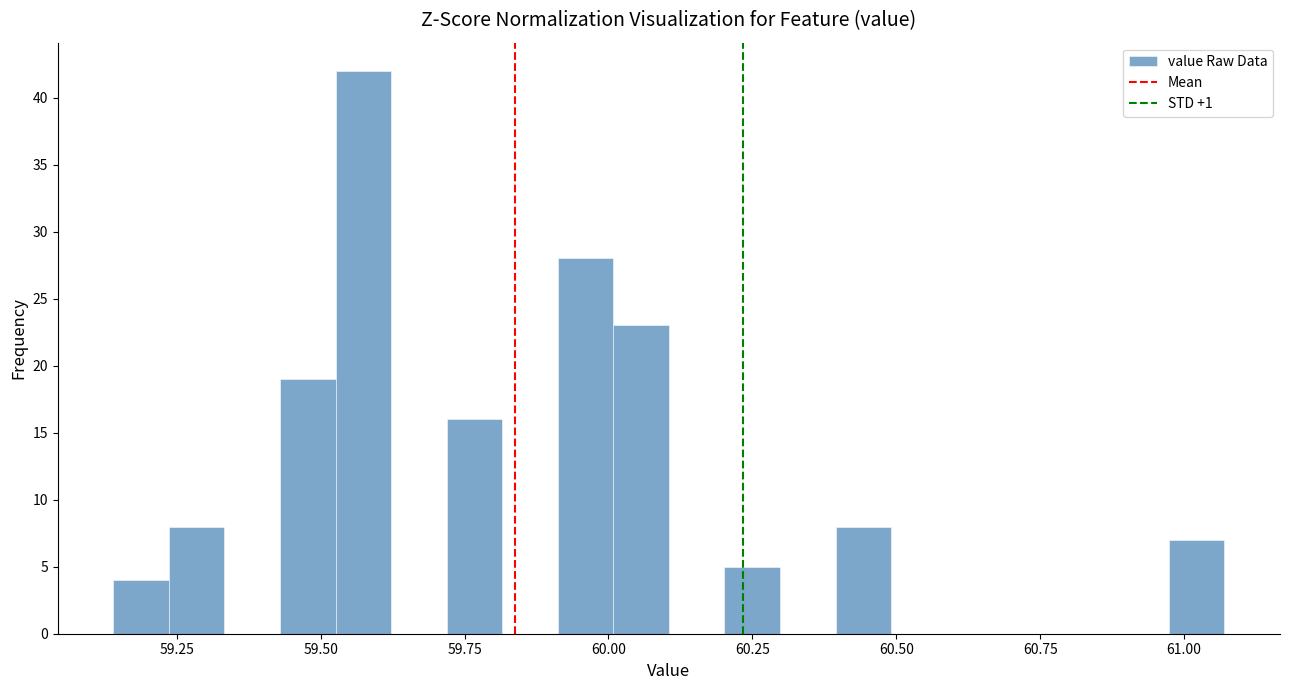

Read against the x-axis, roughly where is the centre of the tallest bar?

59.55